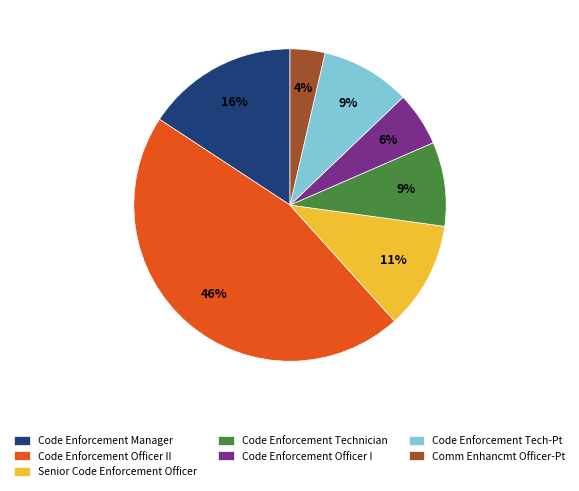

Approximately how many times larger is the value at Code Enforcement Officer II compared to Code Enforcement Manager?

2.9